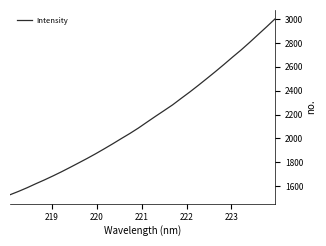

Reading right to left, what are all the values shown in this chart?

3003.6	2936.2	2870.5	2804.6	2741.0	2681.2	2619.7	2559.9	2501.8	2444.4	2388.7	2335.4	2281.2	2232.9	2185.1	2136.2	2086.7	2041.0	1998.2	1954.4	1912.1	1870.8	1831.3	1793.5	1755.9	1719.2	1684.3	1650.7	1619.0	1585.9	1555.3	1526.9